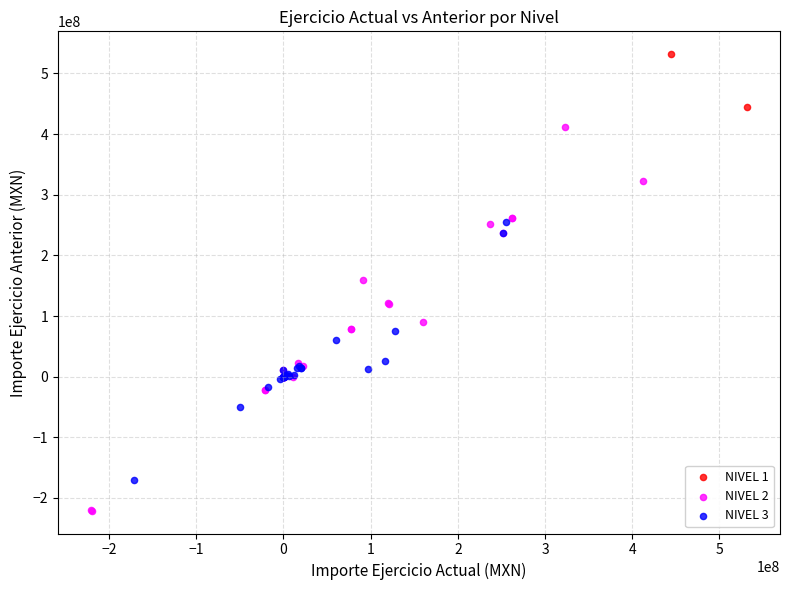

What are all the series names shown in the legend?

NIVEL 1, NIVEL 2, NIVEL 3